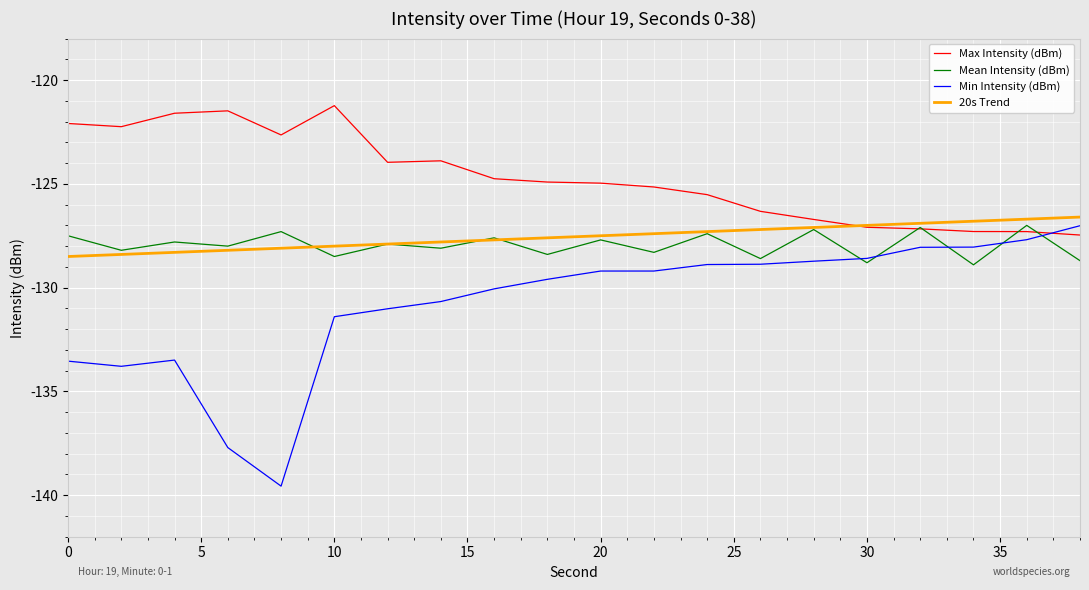

What are all the series names shown in the legend?

Max Intensity (dBm), Mean Intensity (dBm), Min Intensity (dBm), 20s Trend